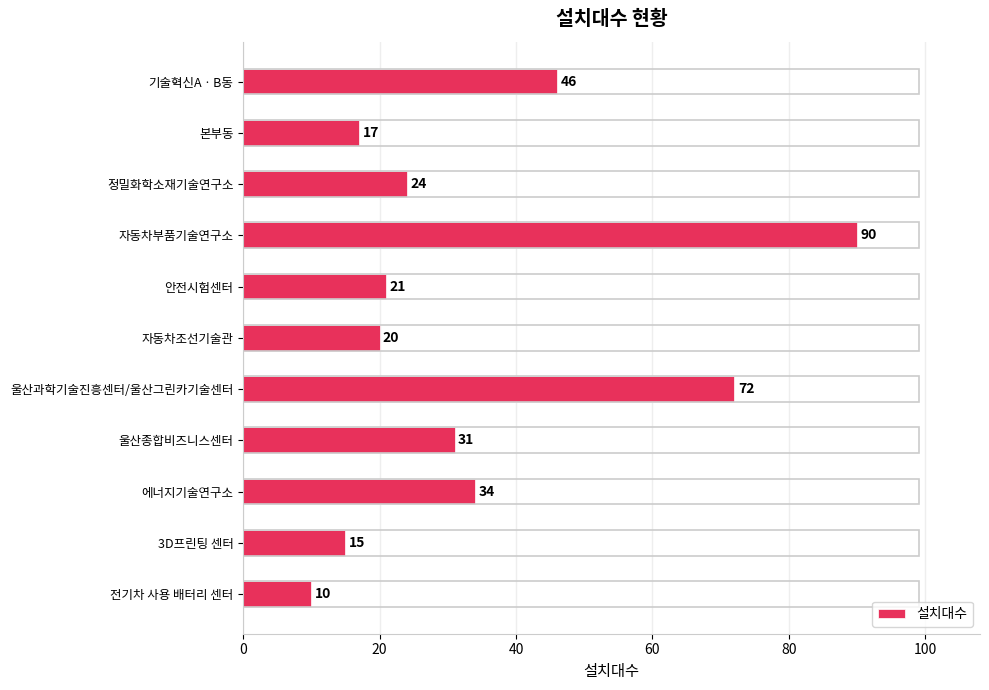

What is the smallest value displayed?

10